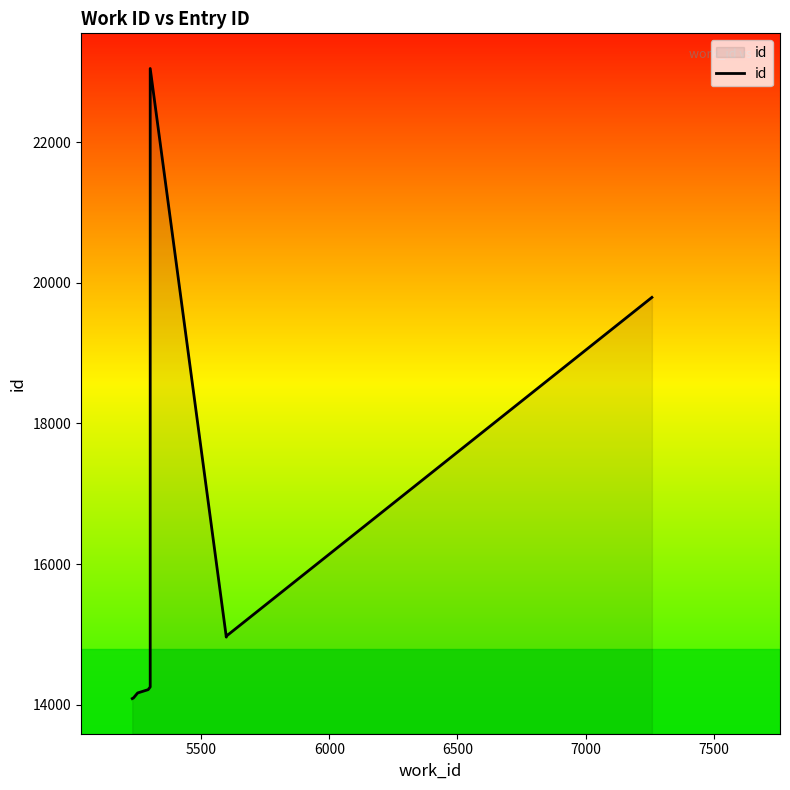

What is the difference between the second highest and minimum values?

5706